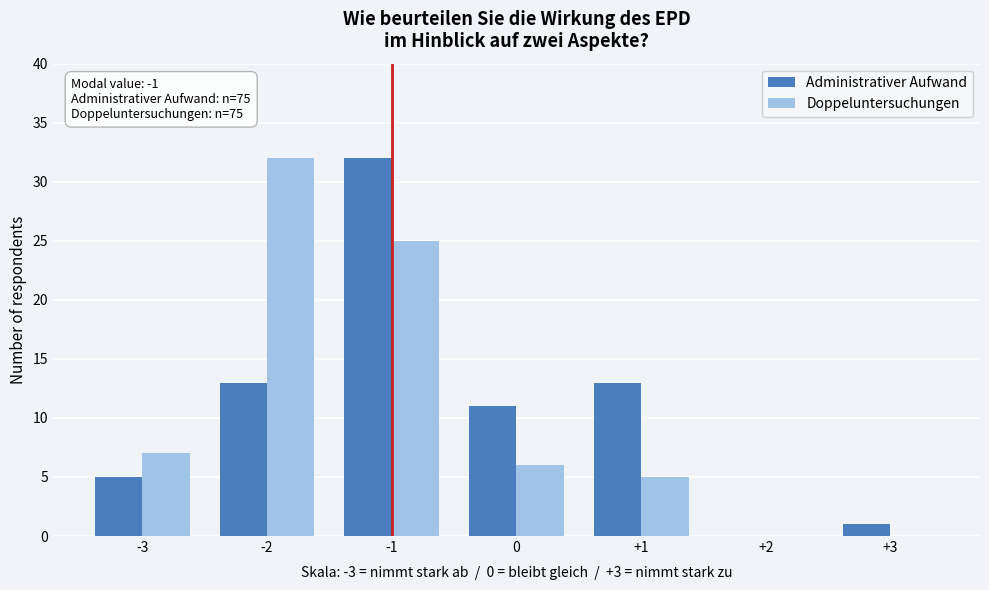

In the Doppeluntersuchungen series, which range on the x-axis has the tallest bar?

-2.5 to -1.5